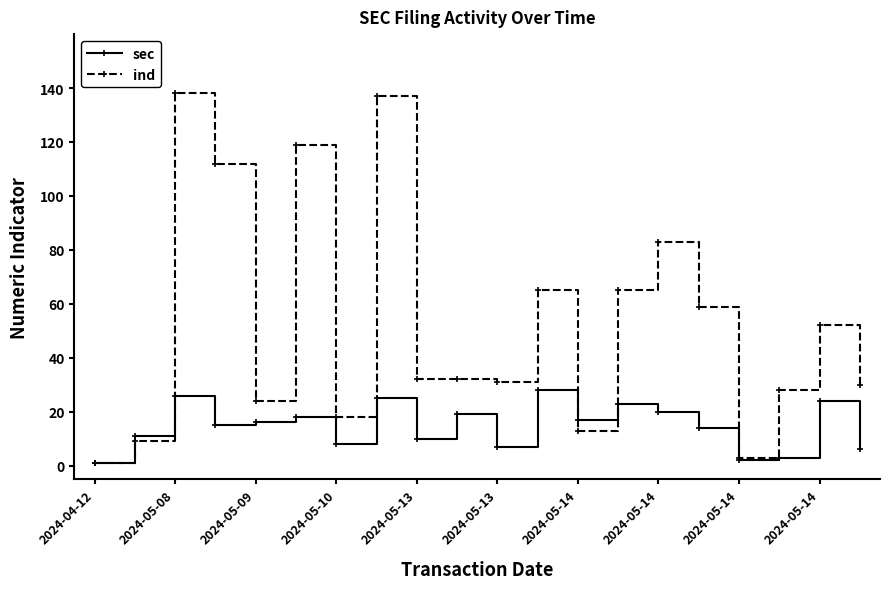

Rank the series by their maximum value, from highest to lowest.

ind, sec